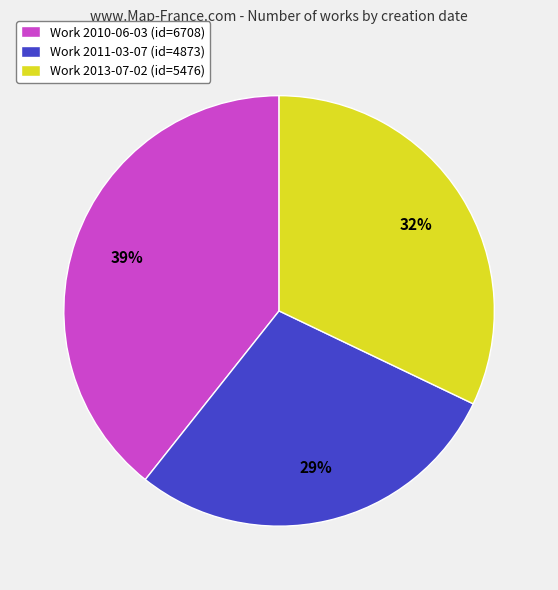

What percentage is the Work 2011-03-07 (id=4873) slice, to the nearest percent?

29%